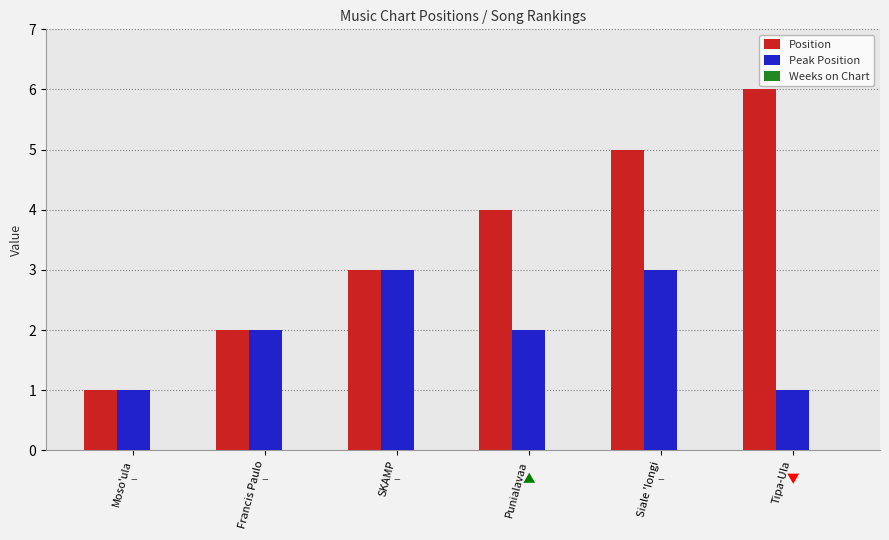

What is the value of the Position bar at the 1st from the left?

1